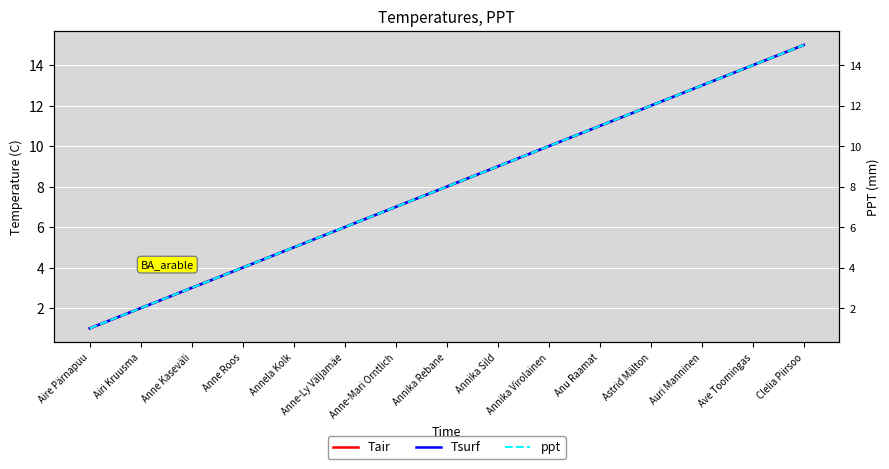

Reading right to left, list all the values displayed in this chart.

Tair: Clelia Piirsoo=15	Ave Toomingas=14	Auri Manninen=13	Astrid Mälton=12	Anu Raamat=11	Annika Virolainen=10	Annika Sild=9	Annika Rebane=8	Anne-Mari Orntlich=7	Anne-Ly Väljamäe=6	Annela Kolk=5	Anne Roos=4	Anne Kaseväli=3	Airi Kruusma=2	Aire Pärnapuu=1
Tsurf: Clelia Piirsoo=15	Ave Toomingas=14	Auri Manninen=13	Astrid Mälton=12	Anu Raamat=11	Annika Virolainen=10	Annika Sild=9	Annika Rebane=8	Anne-Mari Orntlich=7	Anne-Ly Väljamäe=6	Annela Kolk=5	Anne Roos=4	Anne Kaseväli=3	Airi Kruusma=2	Aire Pärnapuu=1
ppt: Clelia Piirsoo=15	Ave Toomingas=14	Auri Manninen=13	Astrid Mälton=12	Anu Raamat=11	Annika Virolainen=10	Annika Sild=9	Annika Rebane=8	Anne-Mari Orntlich=7	Anne-Ly Väljamäe=6	Annela Kolk=5	Anne Roos=4	Anne Kaseväli=3	Airi Kruusma=2	Aire Pärnapuu=1